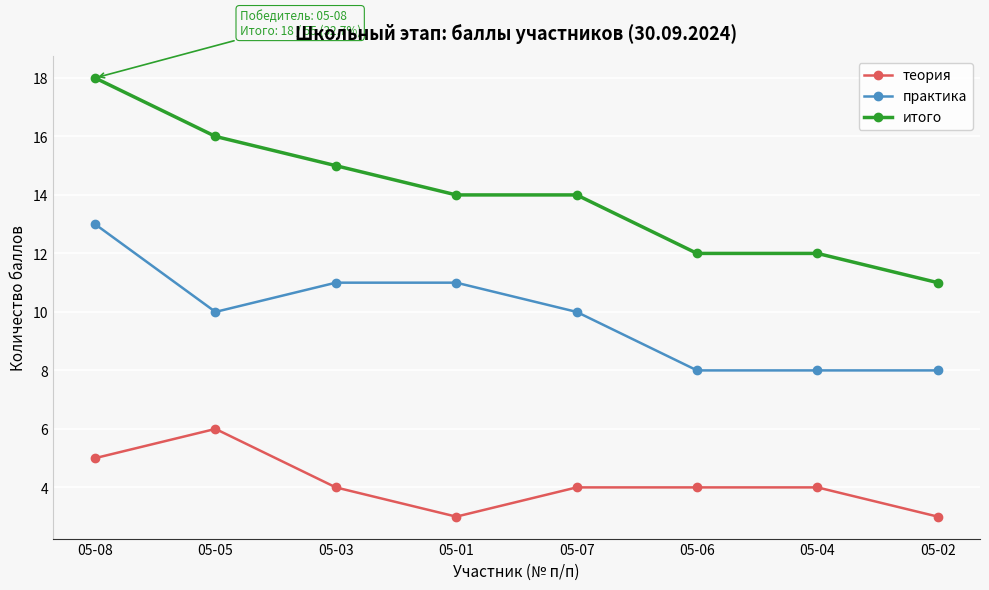

What is the greatest value displayed?

18